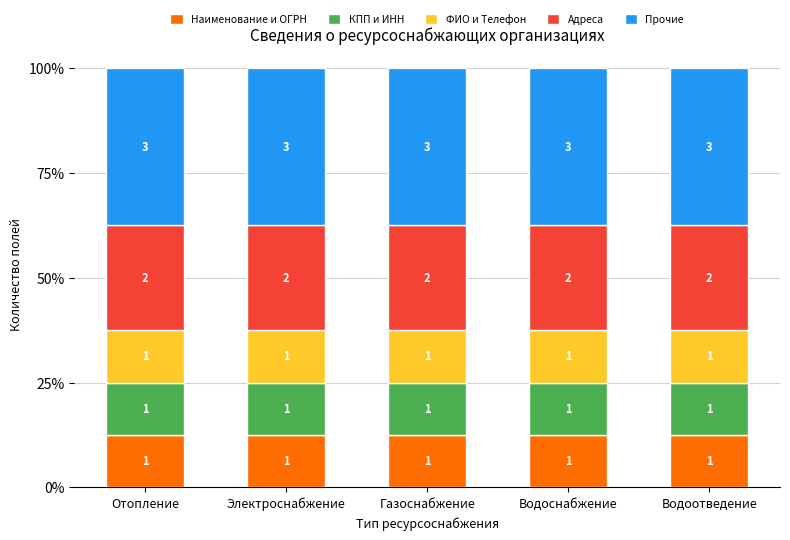

What are all the series names shown in the legend?

Наименование и ОГРН, КПП и ИНН, ФИО и Телефон, Адреса, Прочие